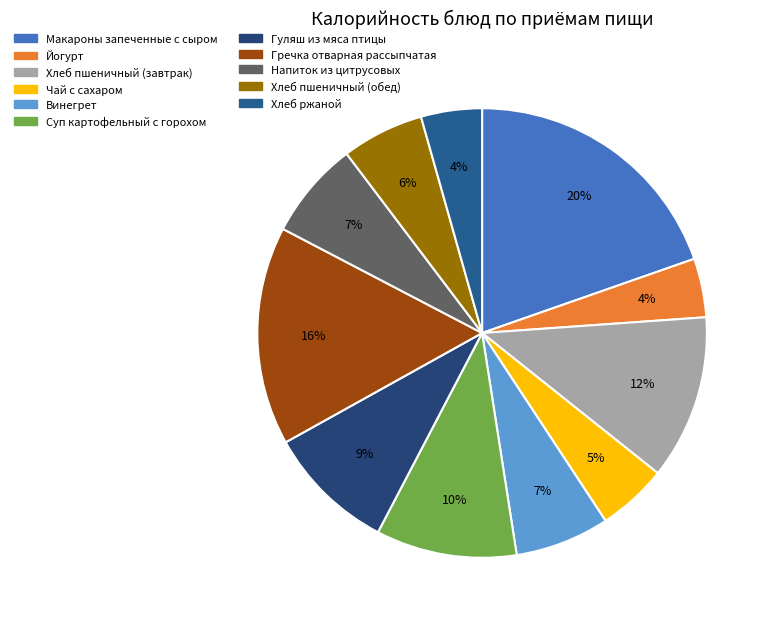

Which category has the smallest portion of the pie?

Йогурт